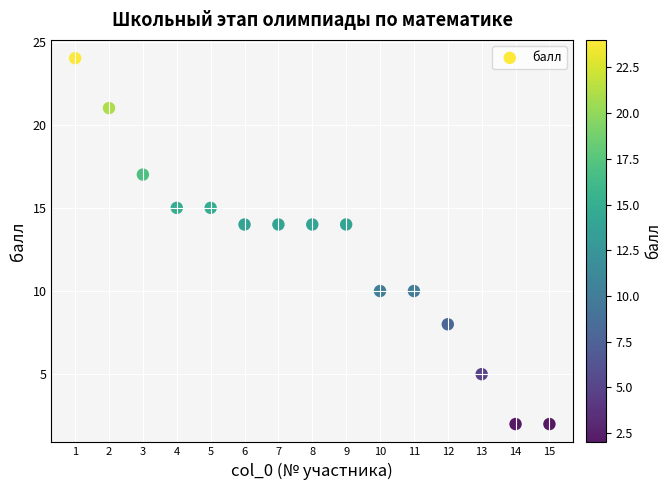

What is the range of X values (max minus min)?

14